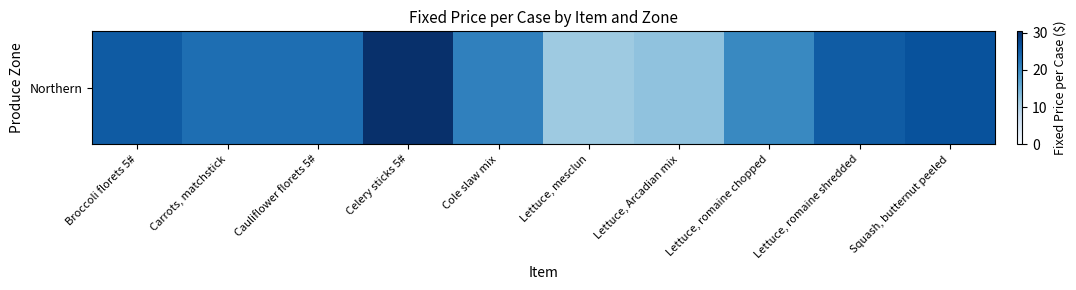

Where does the data first go above 23?

Broccoli florets 5#